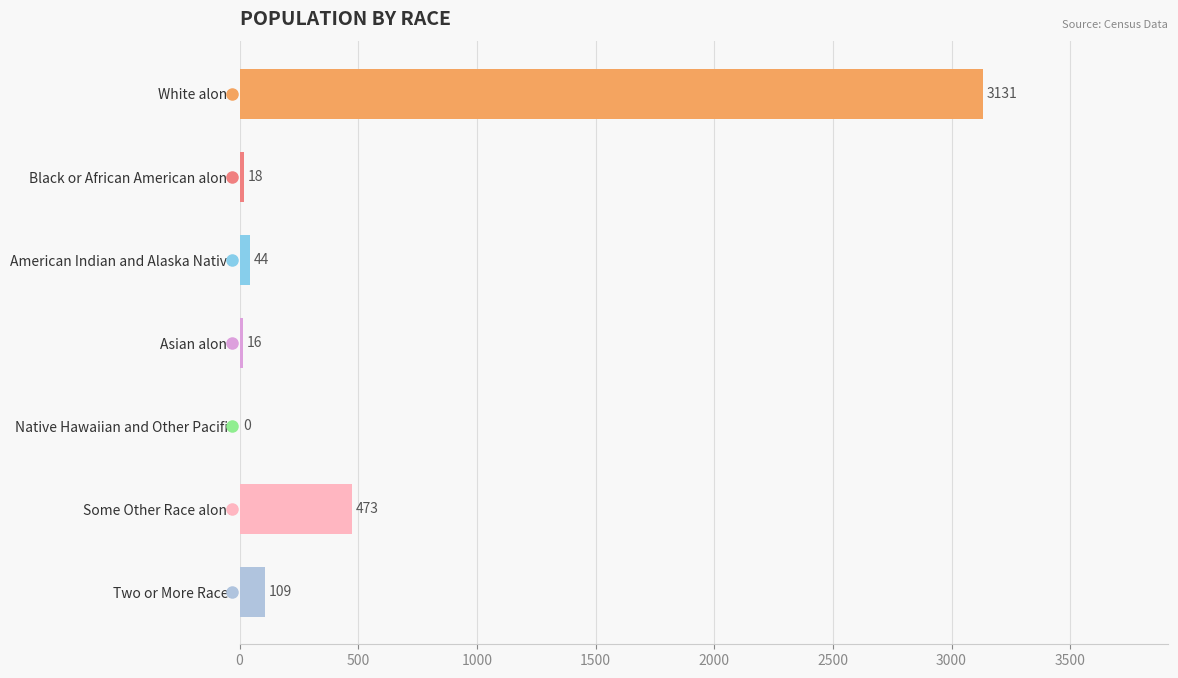

How many data points does each series have?

7